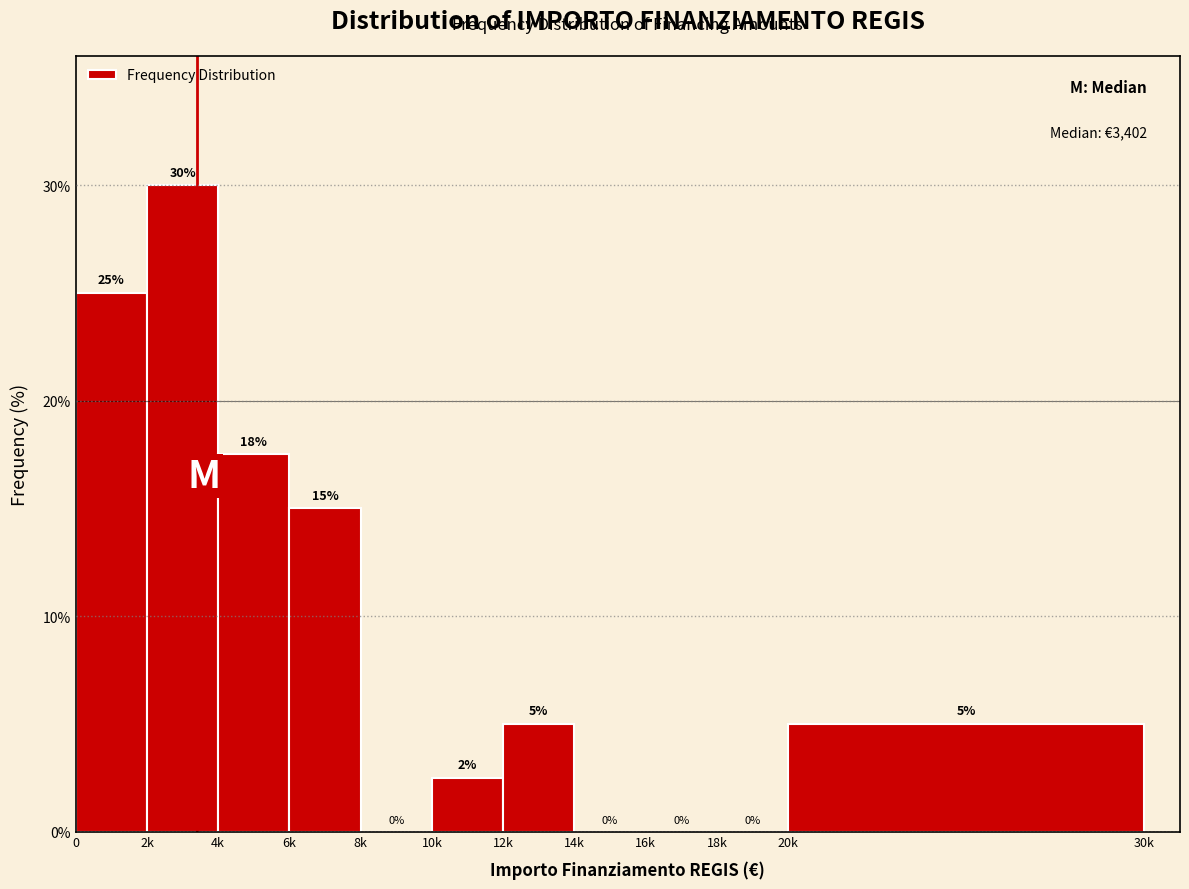

Which has a higher value, 12k or 6k?

6k